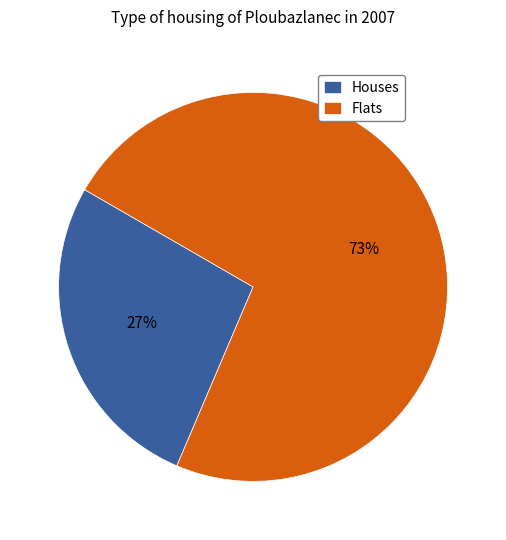

To the nearest percent, what is the difference between the largest and smallest slice percentages?

46%